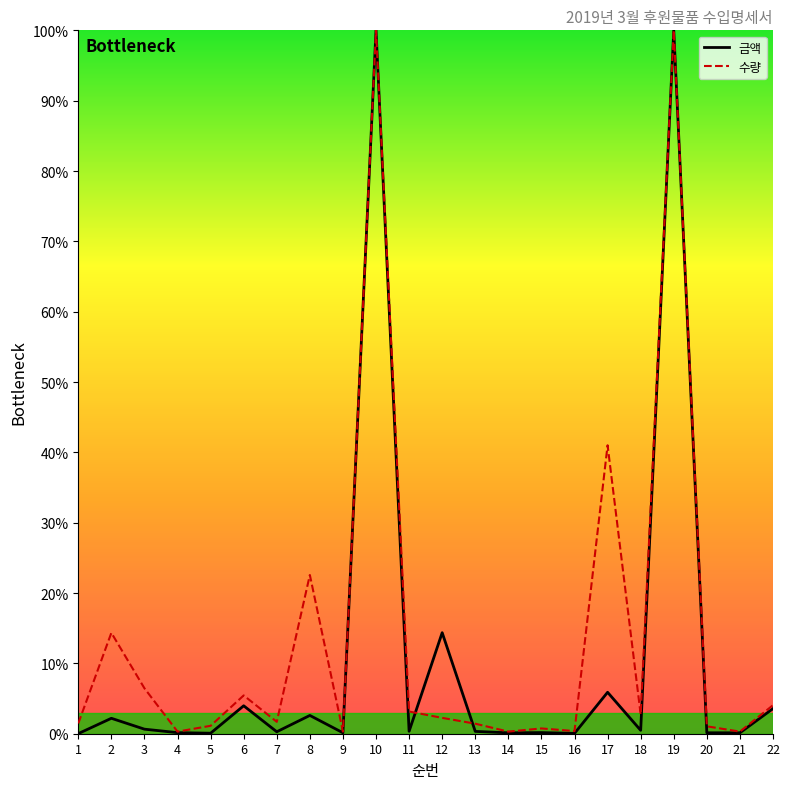

Does the chart have visible grid lines?

No